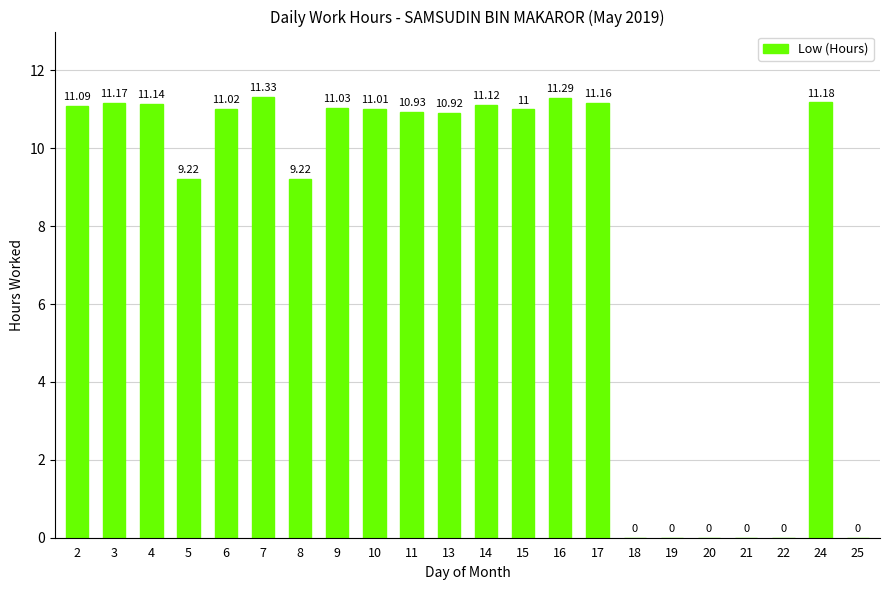

Reading left to right, transcribe all the data shown in this chart.

11.1	11.2	11.1	9.2	11.0	11.3	9.2	11.0	11.0	10.9	10.9	11.1	11.0	11.3	11.2	0.0	0.0	0.0	0.0	0.0	11.2	0.0